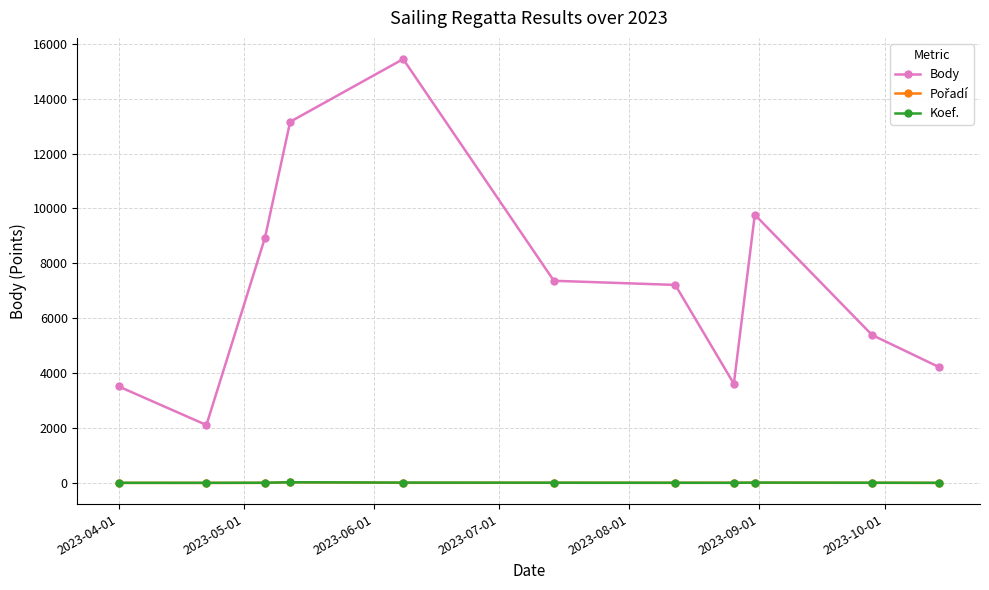

True or false: Koef. and Body cross at least once.

False